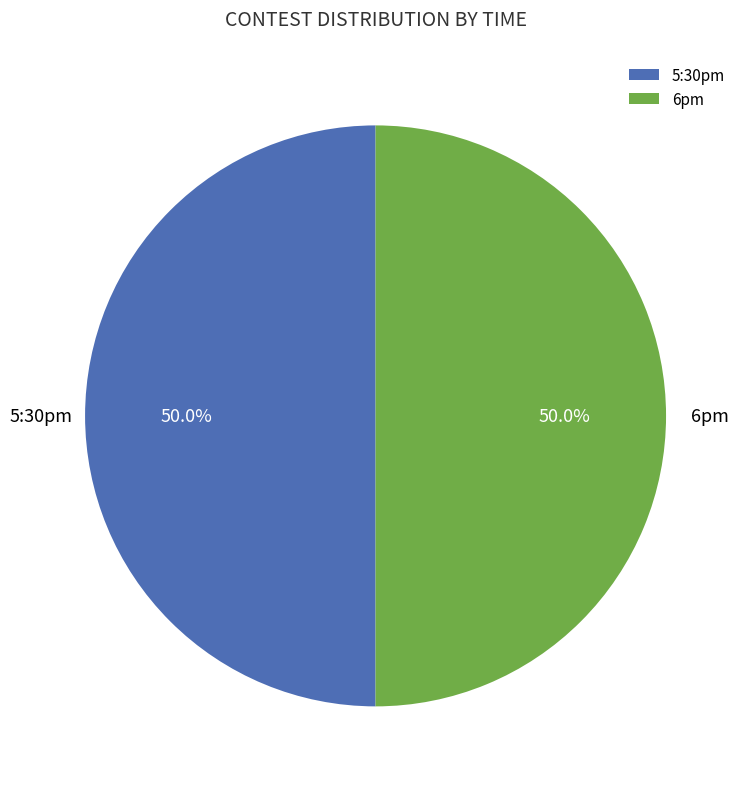

How much of the chart is everything except 5:30pm?

50.0%